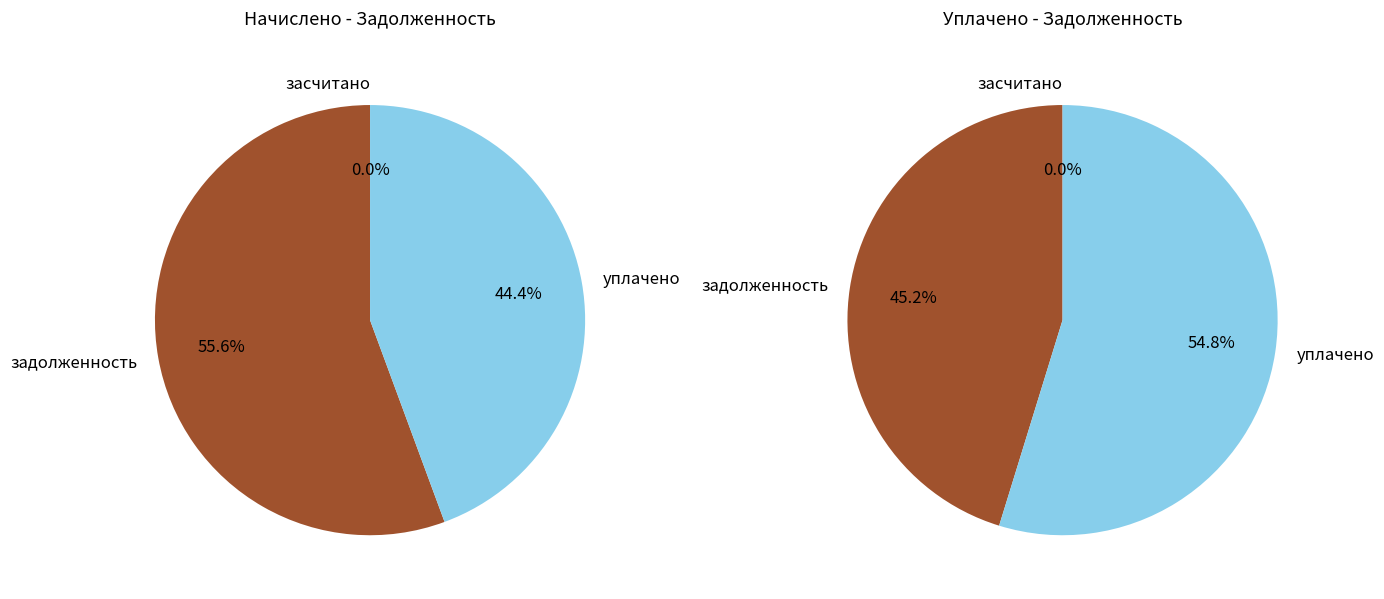

Which series has the largest range (max minus min)?

уплачено